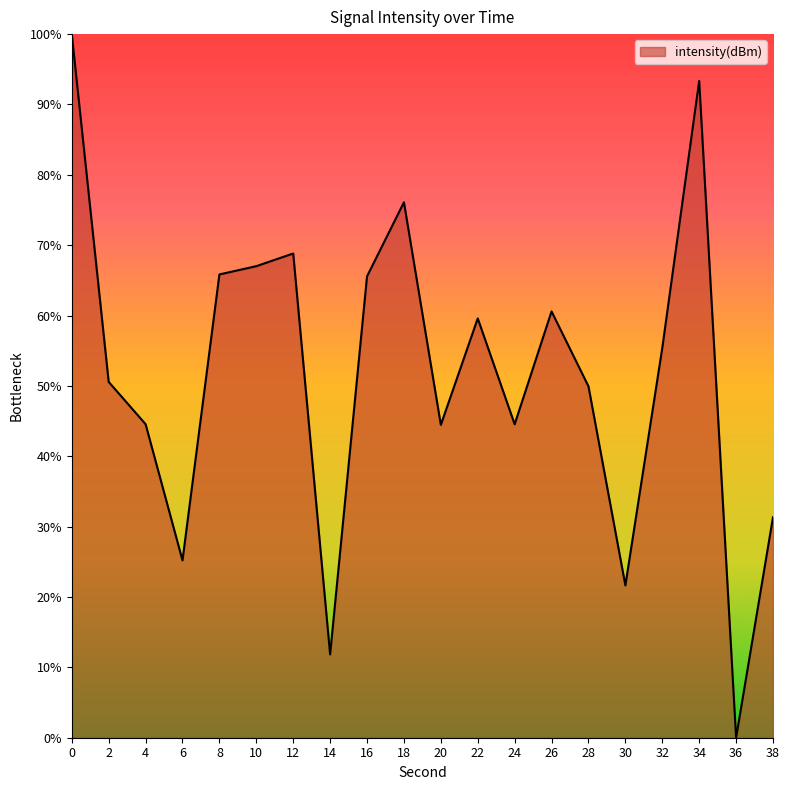

At which category does the data reach its first local peak?

12